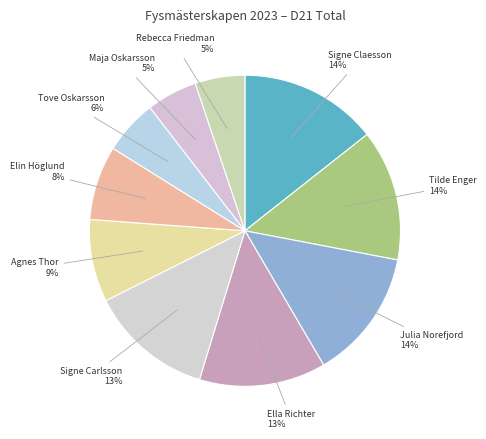

Between Ella Richter and Elin Höglund, which is larger?

Ella Richter